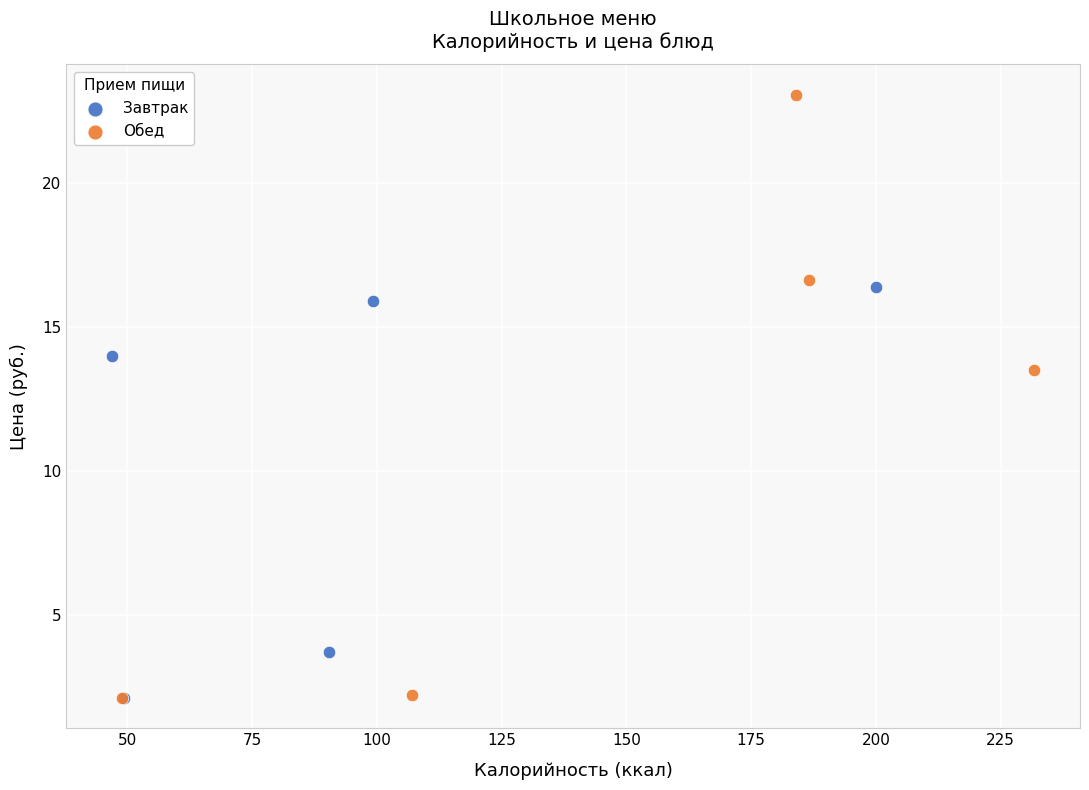

Which series has the largest Y range (max minus min)?

Обед